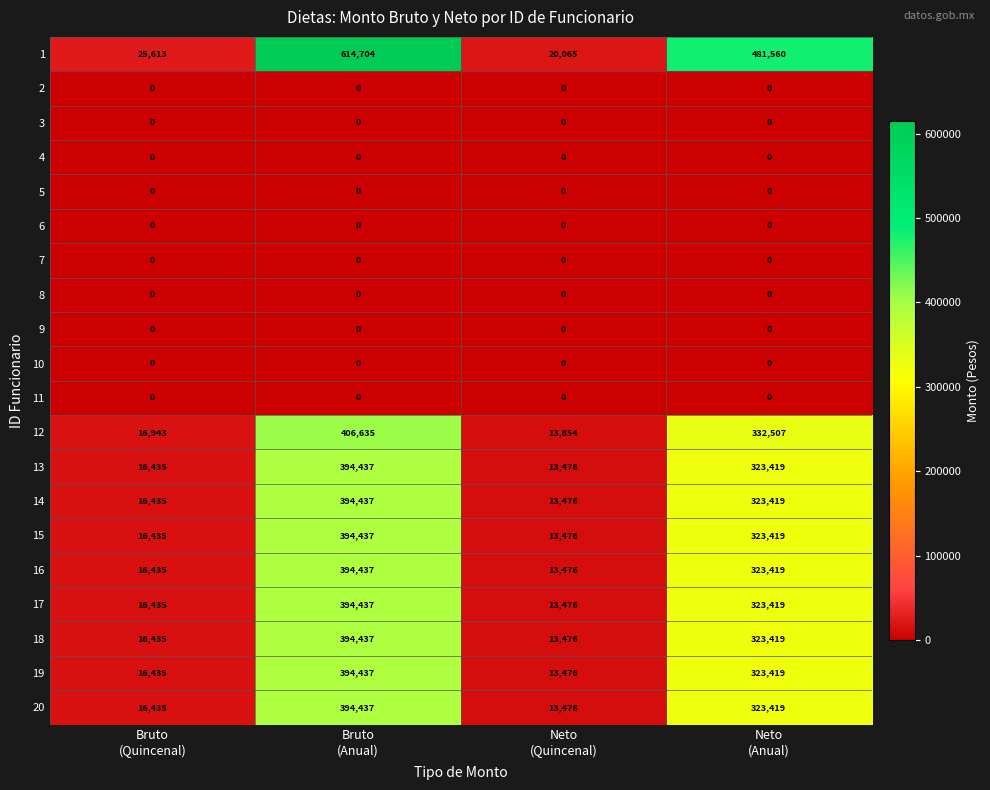

What is the sum of all 19 values?

747767